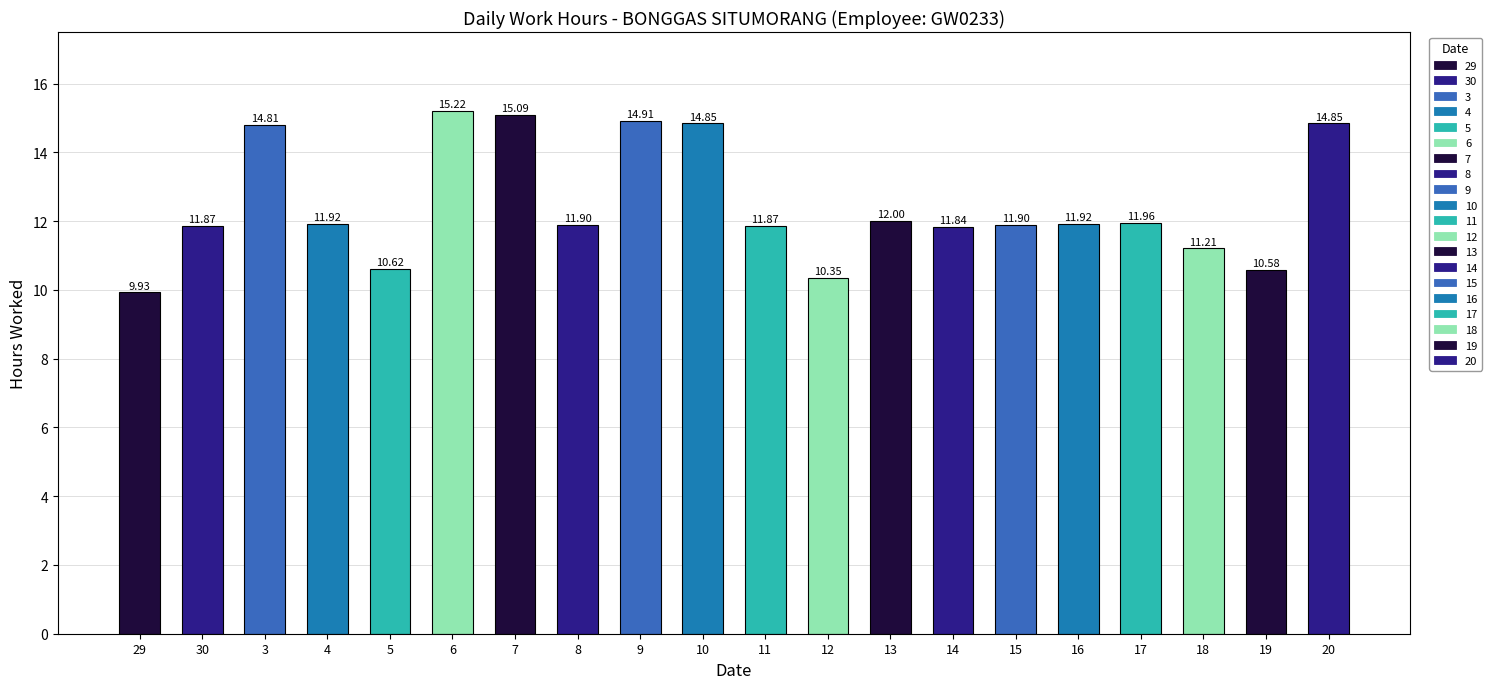

Where is the data nearest to the value 12?

13